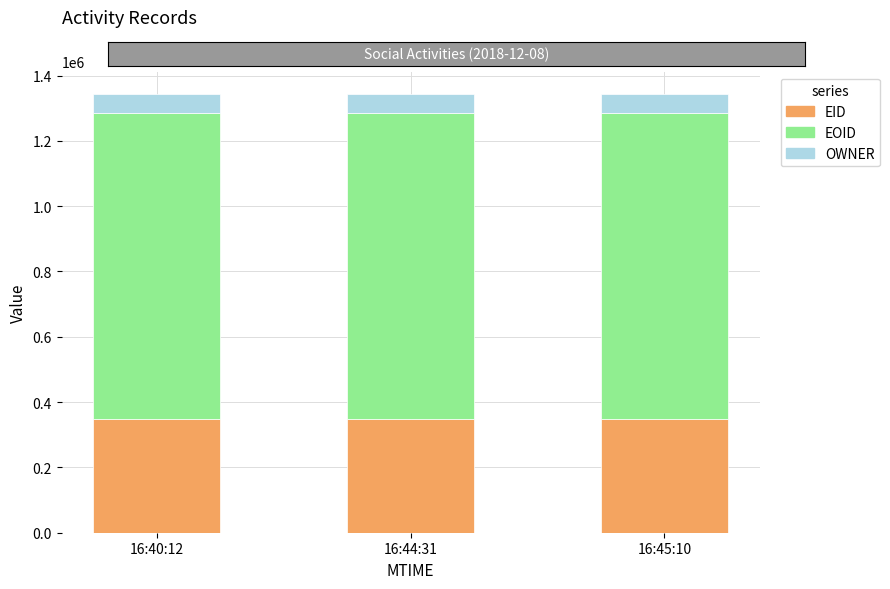

How many series are shown in this chart?

3